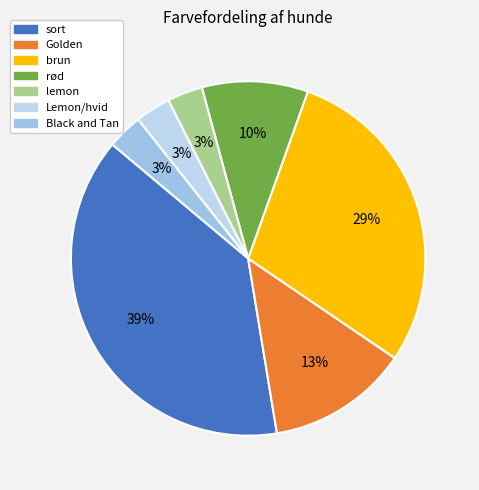

To the nearest percent, what portion does Golden represent?

13%